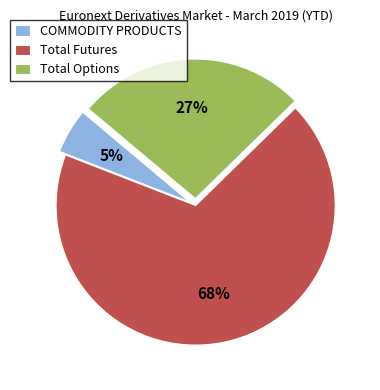

What is the majority slice?

Total Futures